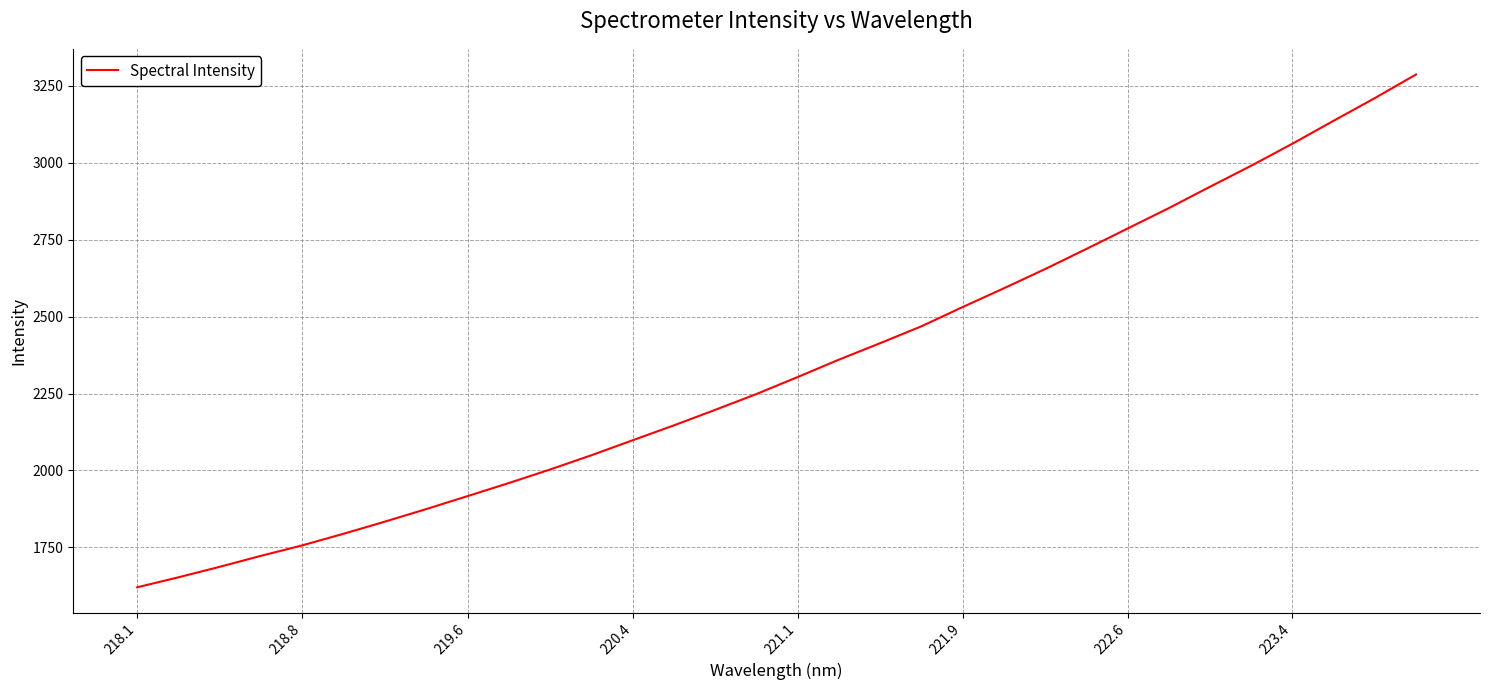

What is the difference between the maximum and minimum values?

1666.9